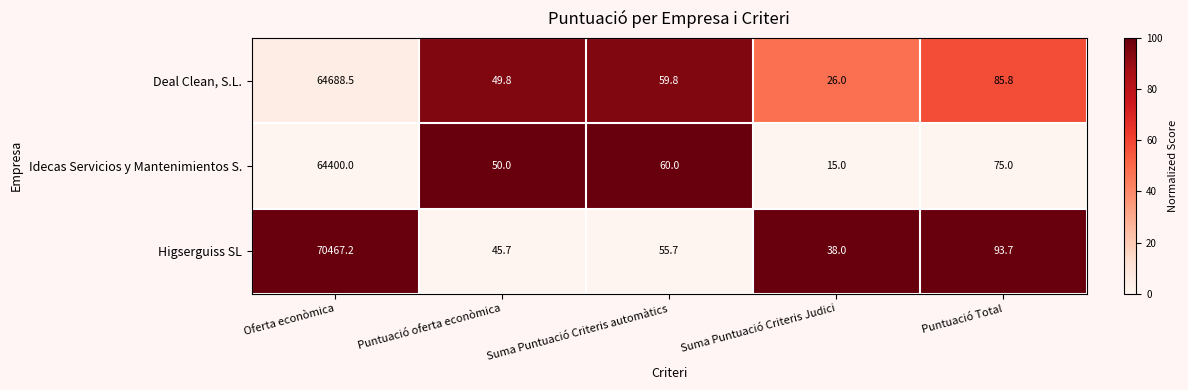

Where is Higserguiss SL nearest to the value 35252?

Puntuació Total